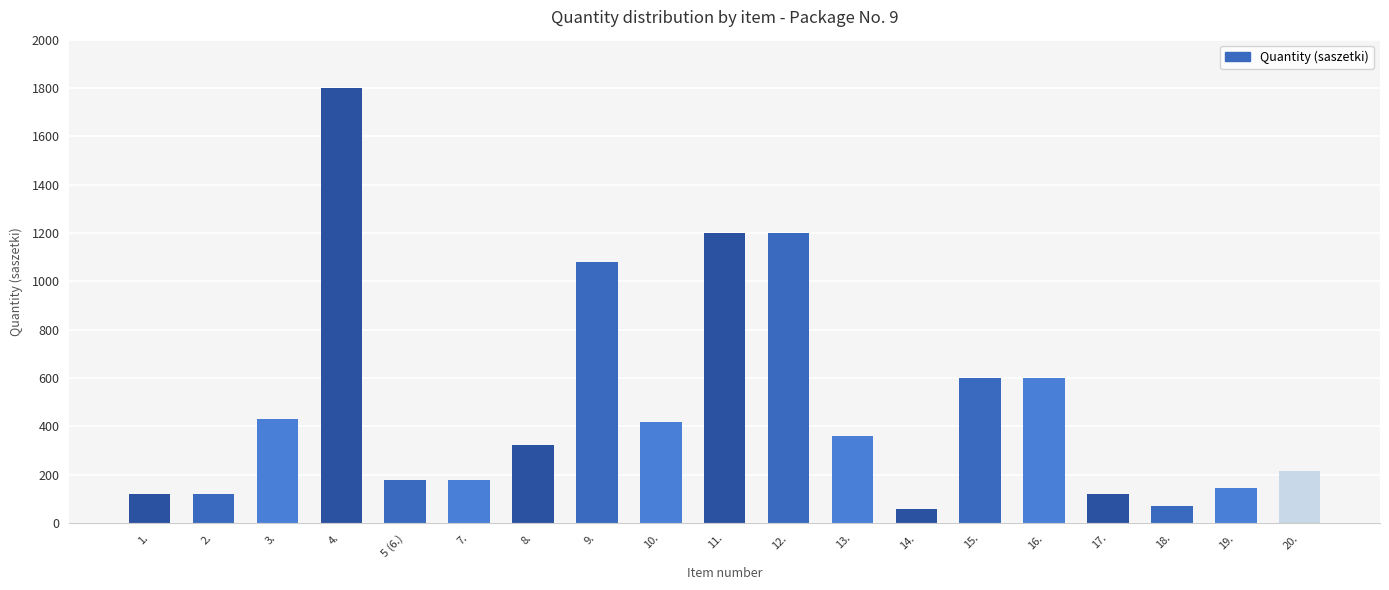

What is the label of the 4th bar from the right?

17.